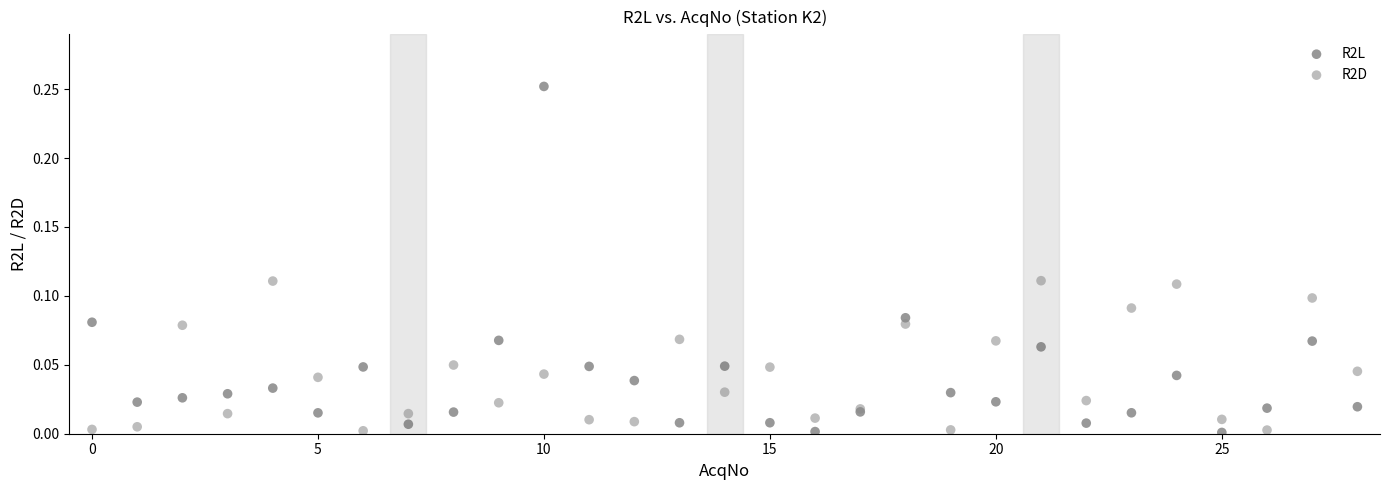

Which series reaches the maximum Y coordinate?

R2L